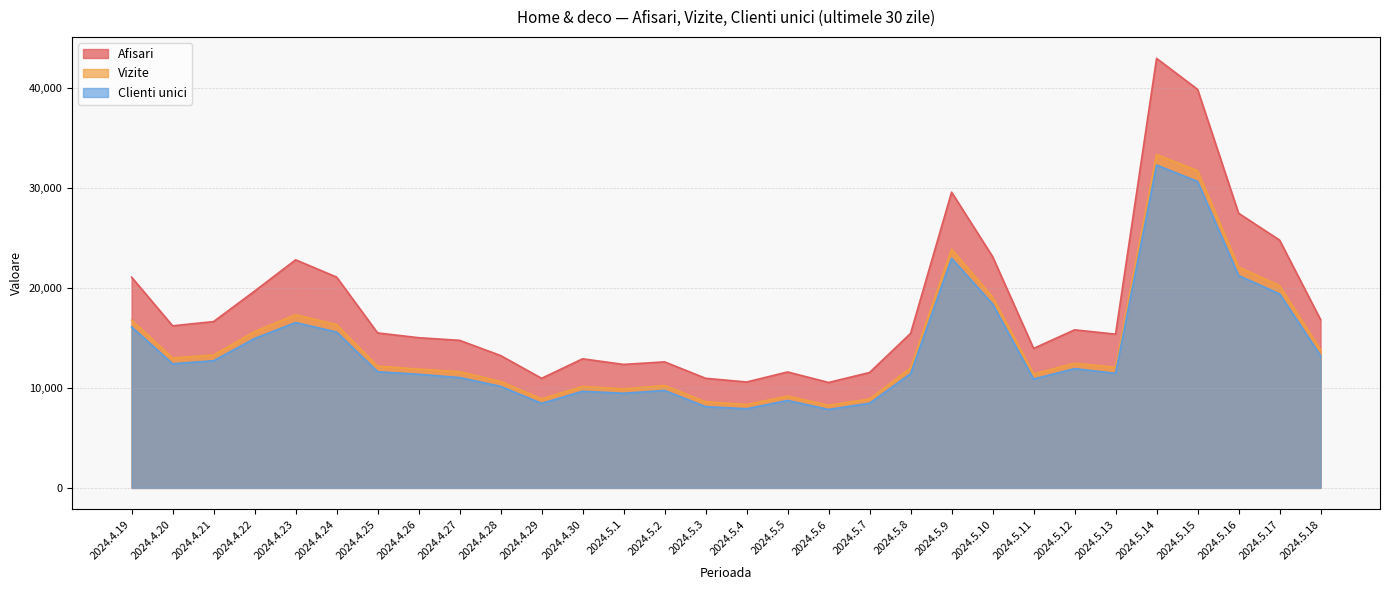

Reading left to right, list all the values displayed in this chart.

Afisari: 2024.4.19=21073	2024.4.20=16208	2024.4.21=16636	2024.4.22=19682	2024.4.23=22810	2024.4.24=21083	2024.4.25=15499	2024.4.26=15021	2024.4.27=14758	2024.4.28=13236	2024.4.29=10960	2024.4.30=12911	2024.5.1=12349	2024.5.2=12605	2024.5.3=10963	2024.5.4=10592	2024.5.5=11596	2024.5.6=10543	2024.5.7=11542	2024.5.8=15452	2024.5.9=29576	2024.5.10=23133	2024.5.11=13948	2024.5.12=15807	2024.5.13=15376	2024.5.14=42956	2024.5.15=39855	2024.5.16=27469	2024.5.17=24783	2024.5.18=16825
Vizite: 2024.4.19=16781	2024.4.20=13000	2024.4.21=13287	2024.4.22=15636	2024.4.23=17324	2024.4.24=16338	2024.4.25=12180	2024.4.26=11887	2024.4.27=11625	2024.4.28=10646	2024.4.29=8909	2024.4.30=10149	2024.5.1=9908	2024.5.2=10237	2024.5.3=8615	2024.5.4=8338	2024.5.5=9189	2024.5.6=8261	2024.5.7=8897	2024.5.8=11986	2024.5.9=23873	2024.5.10=19096	2024.5.11=11398	2024.5.12=12465	2024.5.13=12063	2024.5.14=33340	2024.5.15=31734	2024.5.16=22093	2024.5.17=20229	2024.5.18=13820
Clienti unici: 2024.4.19=16105	2024.4.20=12416	2024.4.21=12714	2024.4.22=14944	2024.4.23=16536	2024.4.24=15588	2024.4.25=11619	2024.4.26=11360	2024.4.27=11035	2024.4.28=10155	2024.4.29=8454	2024.4.30=9665	2024.5.1=9465	2024.5.2=9747	2024.5.3=8126	2024.5.4=7913	2024.5.5=8744	2024.5.6=7846	2024.5.7=8467	2024.5.8=11429	2024.5.9=22960	2024.5.10=18391	2024.5.11=10883	2024.5.12=11929	2024.5.13=11453	2024.5.14=32288	2024.5.15=30649	2024.5.16=21239	2024.5.17=19400	2024.5.18=13219